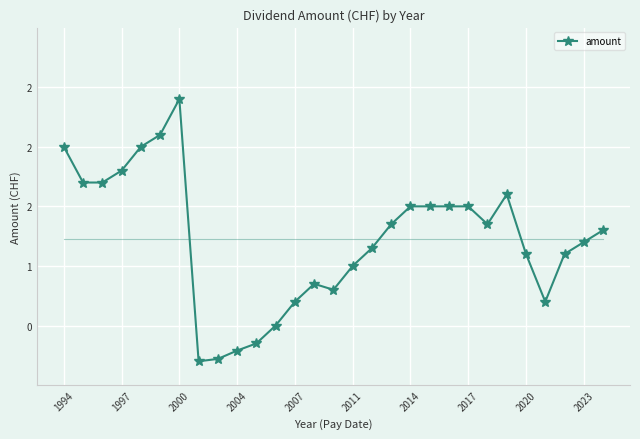

Reading right to left, transcribe all the data shown in this chart.

1.3	1.2	1.1	0.7	1.1	1.6	1.4	1.5	1.5	1.5	1.5	1.4	1.1	1.0	0.8	0.8	0.7	0.5	0.3	0.3	0.2	0.2	2.4	2.1	2.0	1.8	1.7	1.7	2.0